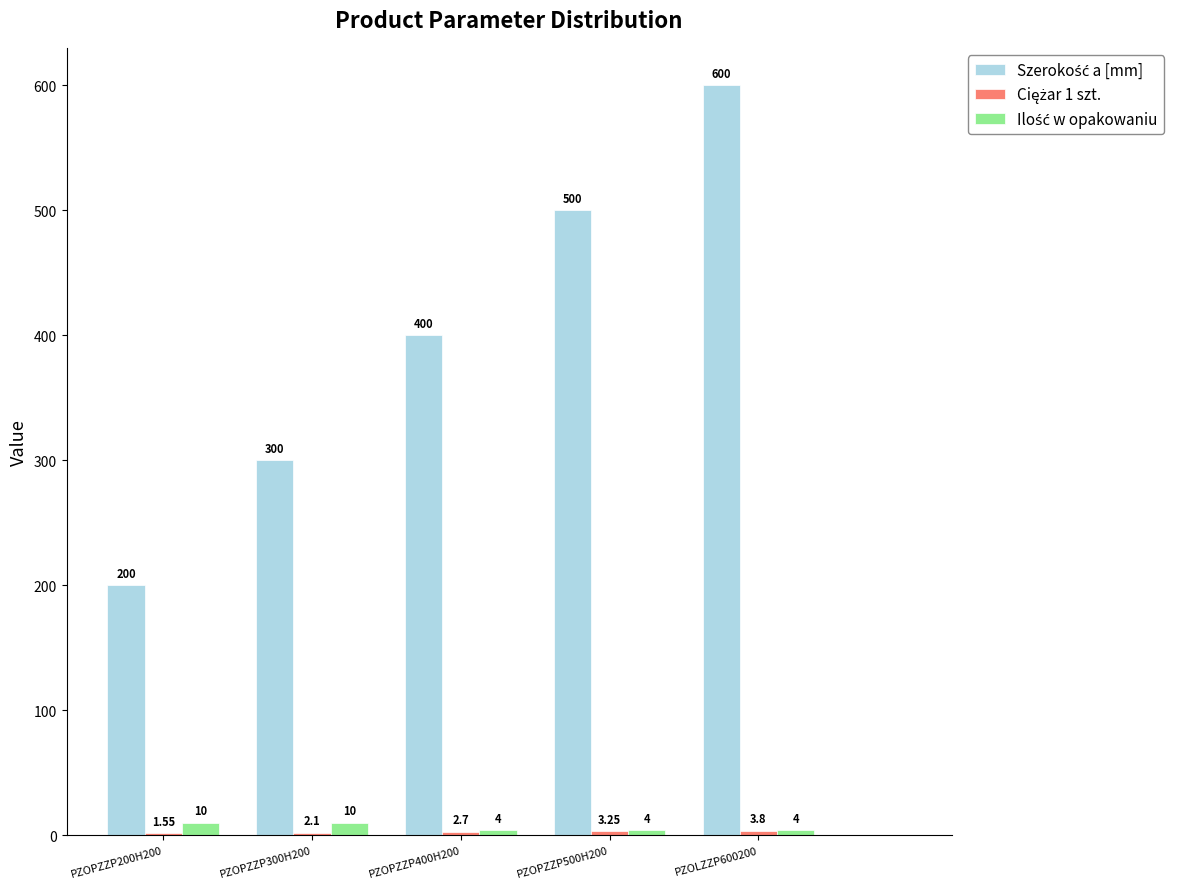

At which category is the sum across all series the highest?

PZOLZZP600200